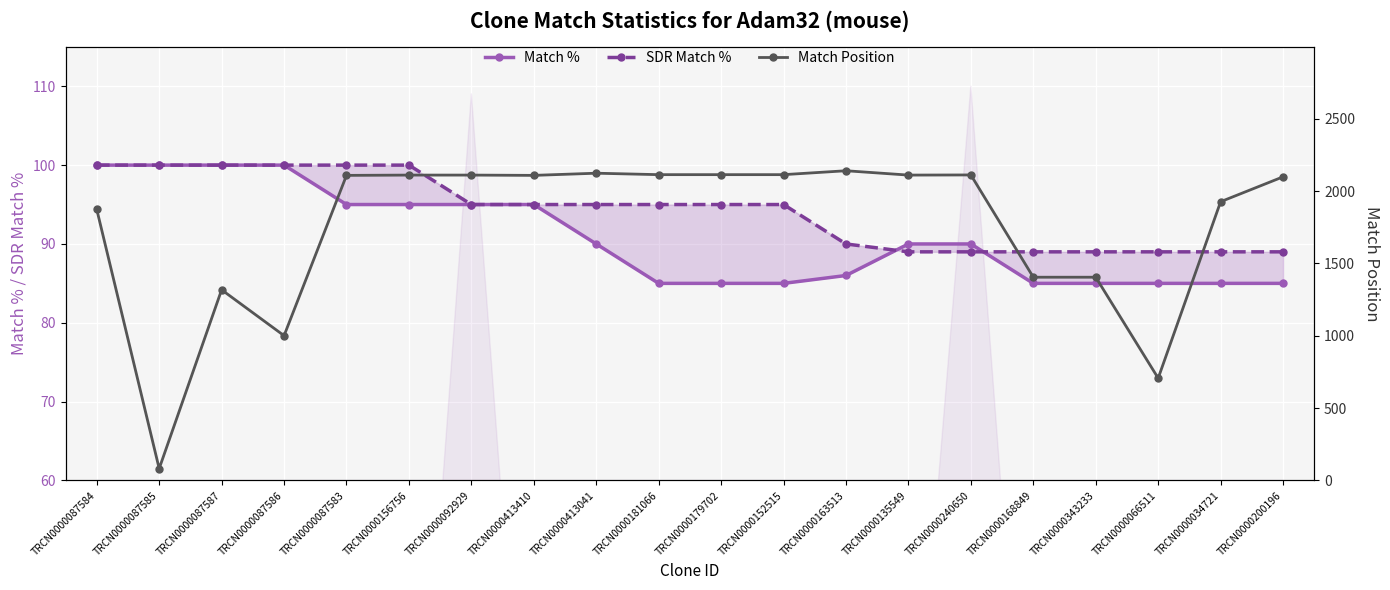

List the labels in order of Match % value, largest first.

TRCN0000087584, TRCN0000087585, TRCN0000087587, TRCN0000087586, TRCN0000087583, TRCN0000156756, TRCN0000092929, TRCN0000413410, TRCN0000413041, TRCN0000135549, TRCN0000240650, TRCN0000163513, TRCN0000181066, TRCN0000179702, TRCN0000152515, TRCN0000168849, TRCN0000343233, TRCN0000066511, TRCN0000034721, TRCN0000200196